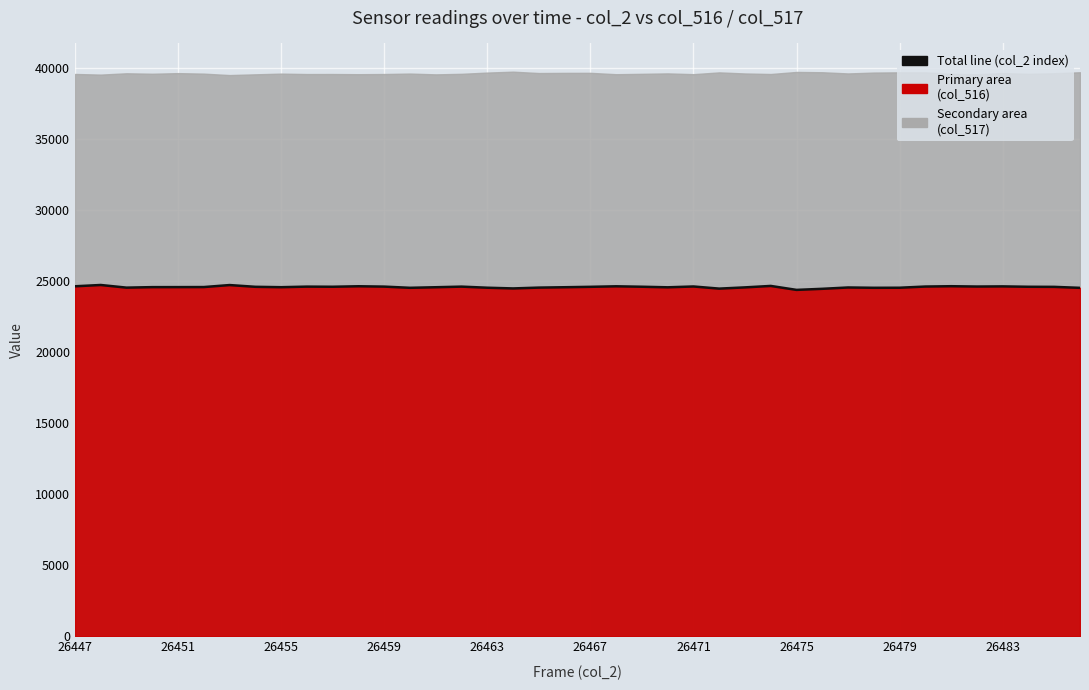

How many values exceed 24601?

19